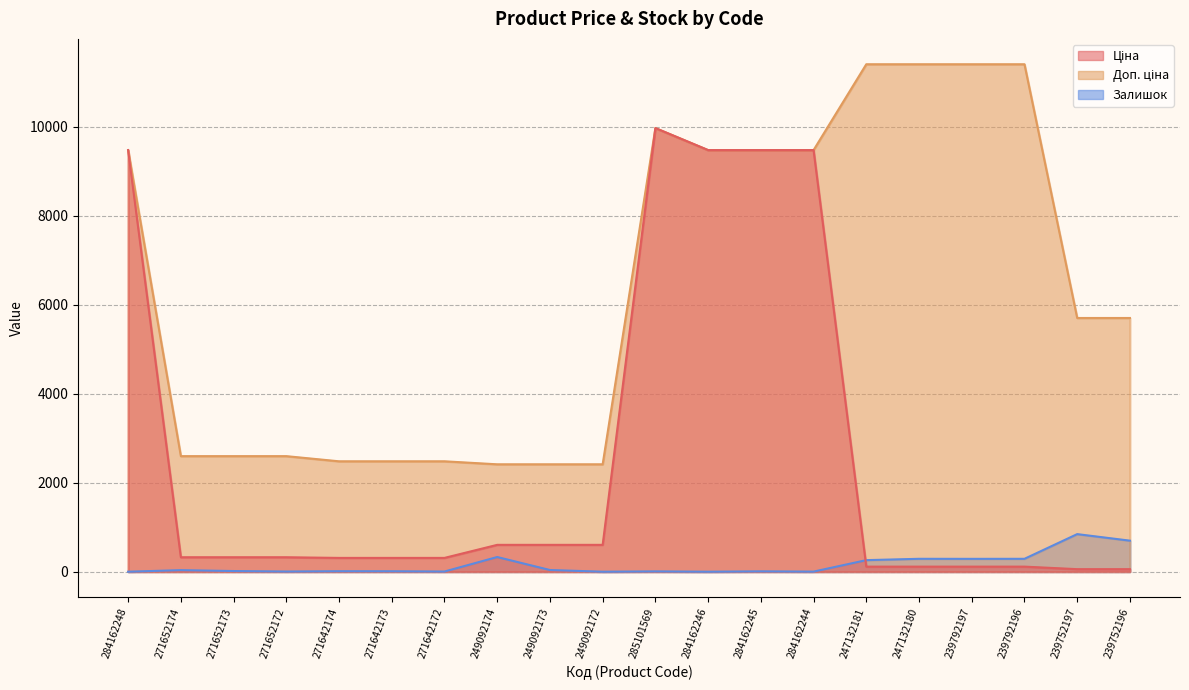

Rank the categories by Ціна value from highest to lowest.

285101569, 284162248, 284162246, 284162245, 284162244, 249092174, 249092173, 249092172, 271652174, 271652173, 271652172, 271642174, 271642173, 271642172, 247132181, 247132180, 239792197, 239792196, 239752197, 239752196